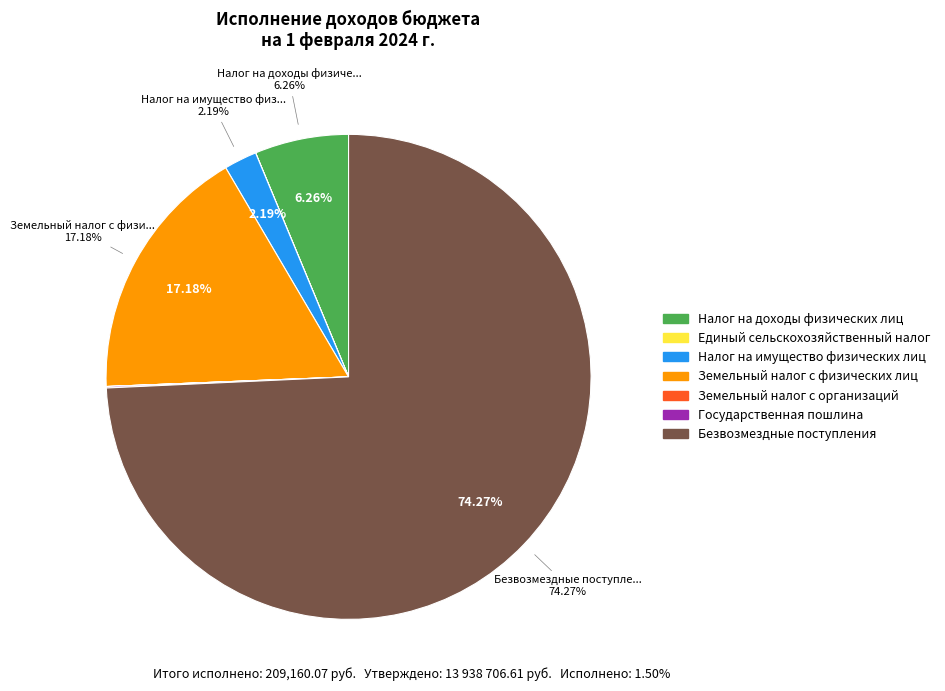

How many segments does this pie chart have?

7